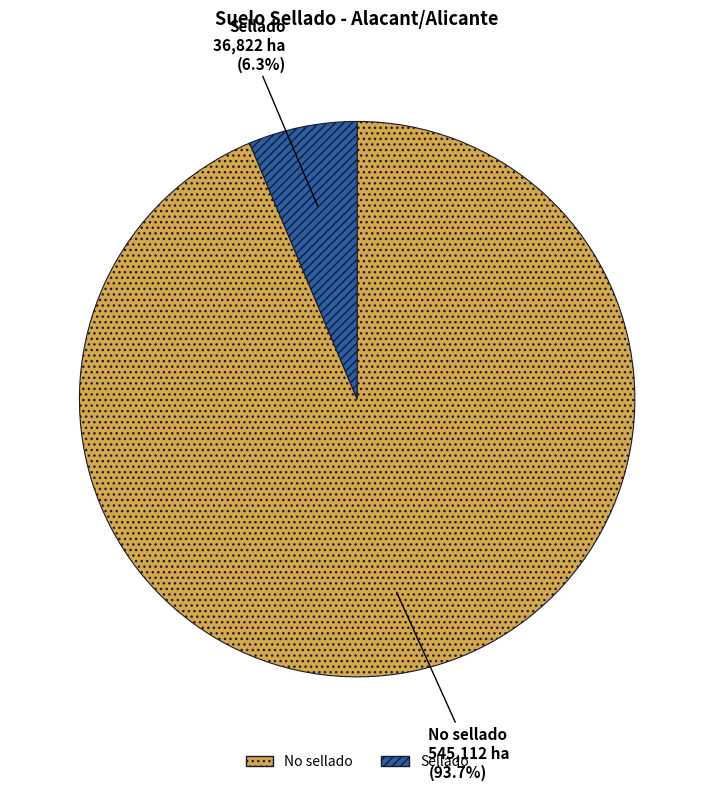

Rank the categories by value from highest to lowest.

No sellado, Sellado